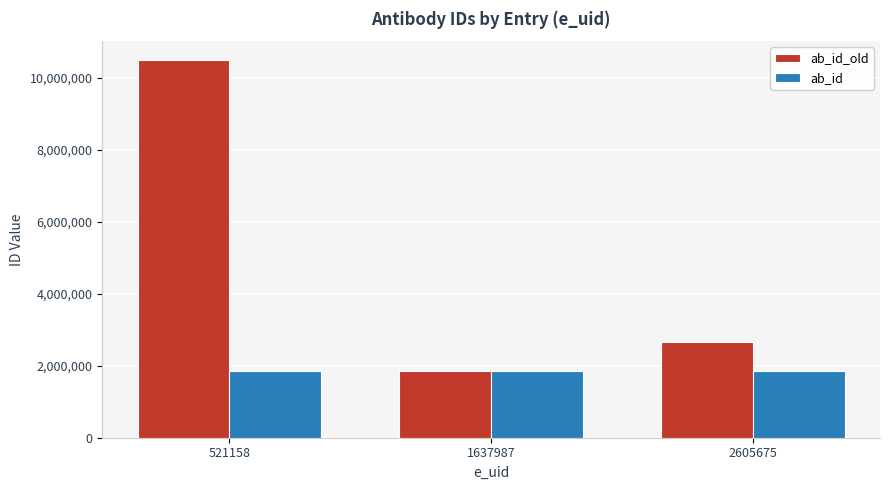

Which label corresponds to the largest value in the chart?

521158